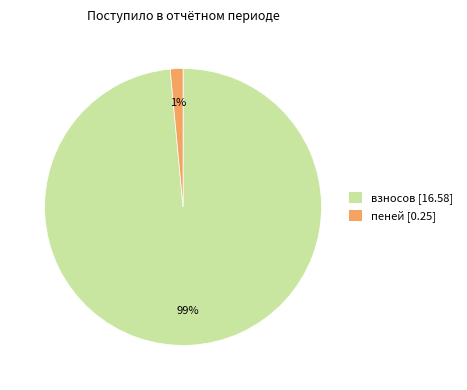

Which slice is the smallest?

пеней [0.25]